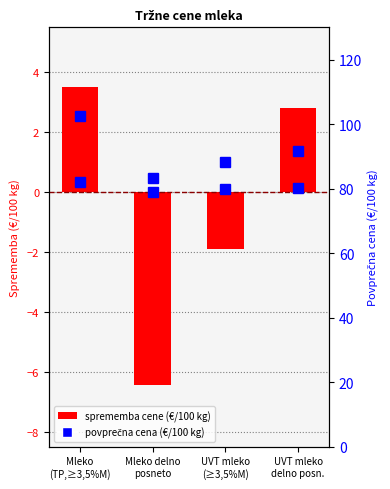

Which category has the highest value across all series?

Mleko
(TP,≥3,5%M)